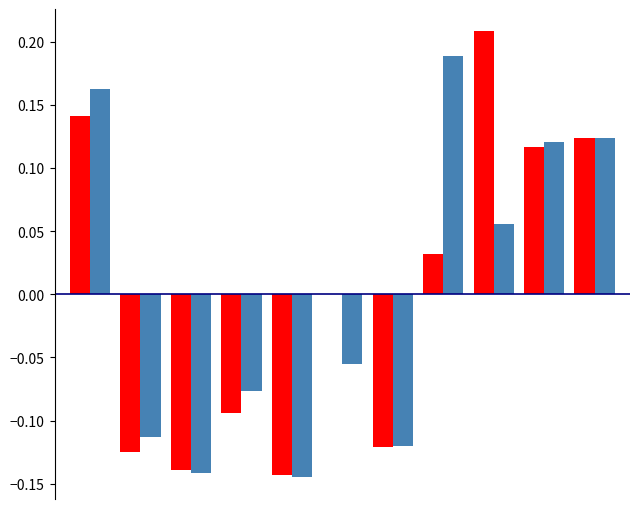

Are the bars horizontal?

No